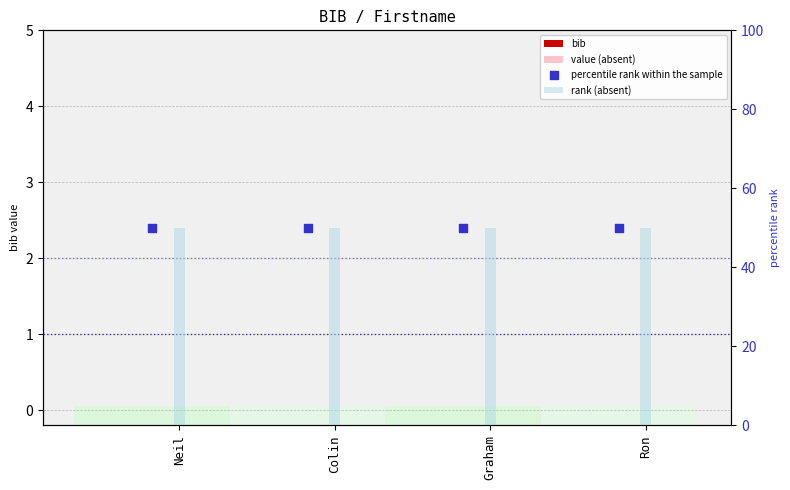

Which series has the largest total across all categories?

rank (absent)